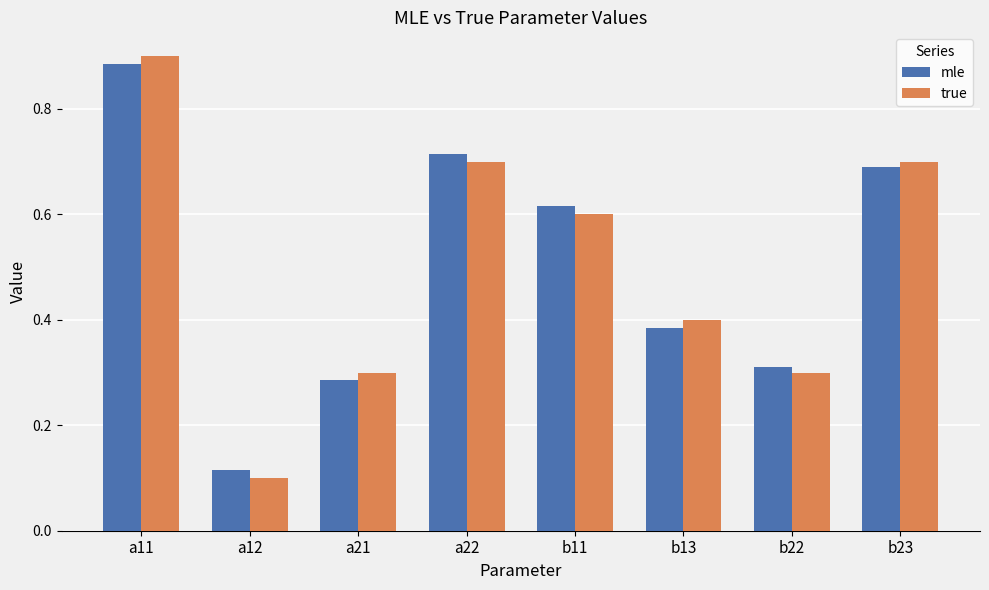

What are all the series names shown in the legend?

mle, true